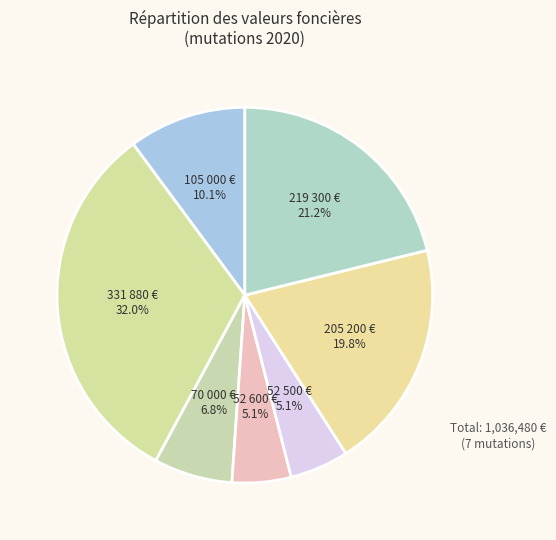

Which category has the biggest portion of the pie?

331 880 €